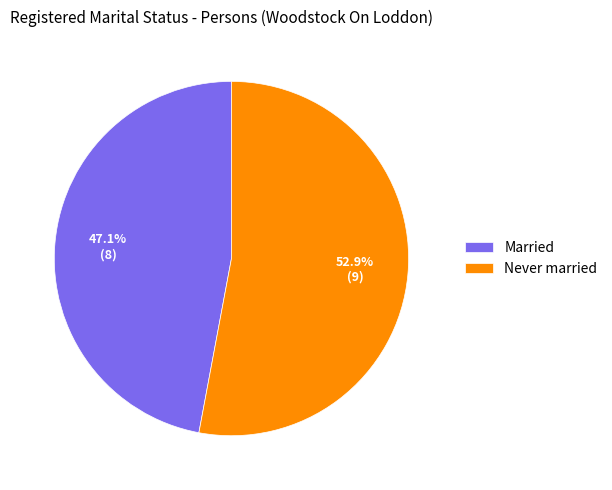

Which category has the smallest portion of the pie?

Married